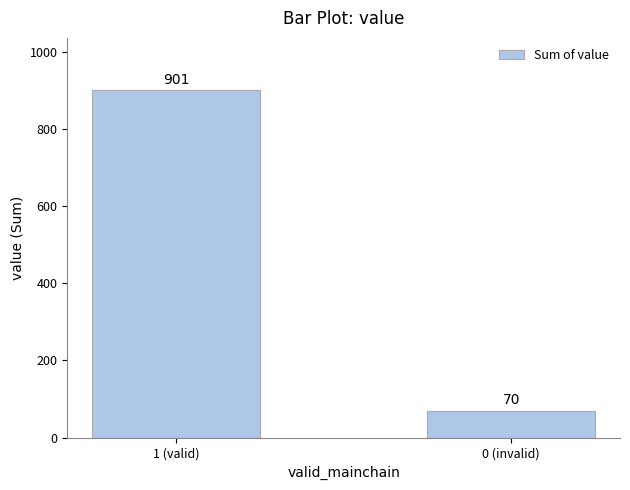

Rank the categories by value from highest to lowest.

1 (valid), 0 (invalid)